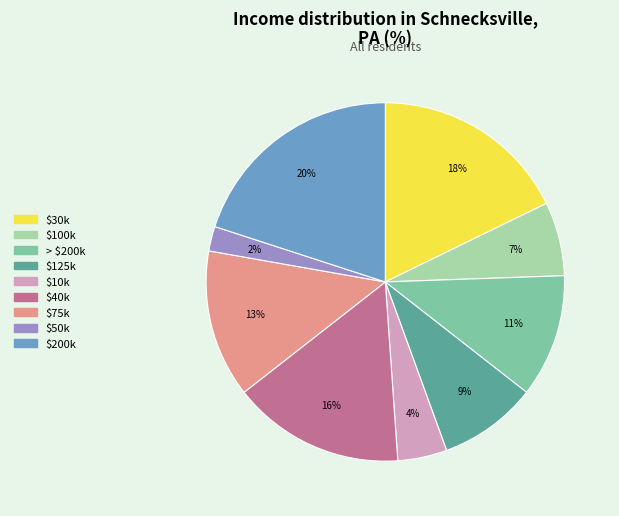

To the nearest percent, what is the average slice percentage?

11%